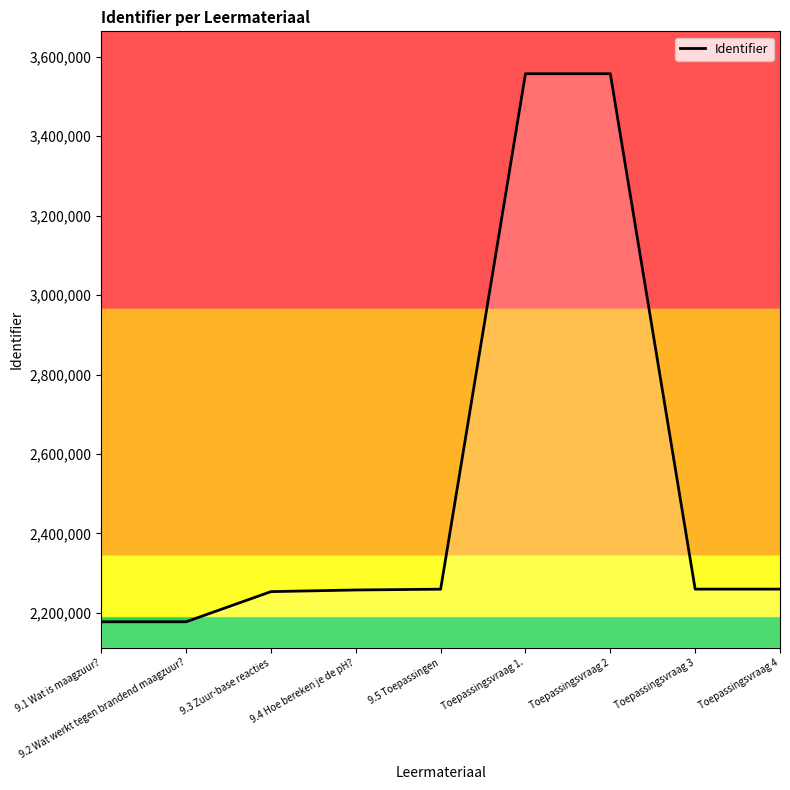

What is the average value?

2528902